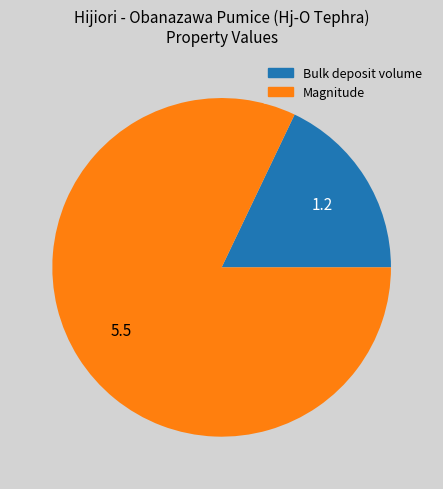

Rank the categories by value from lowest to highest.

Bulk deposit volume, Magnitude